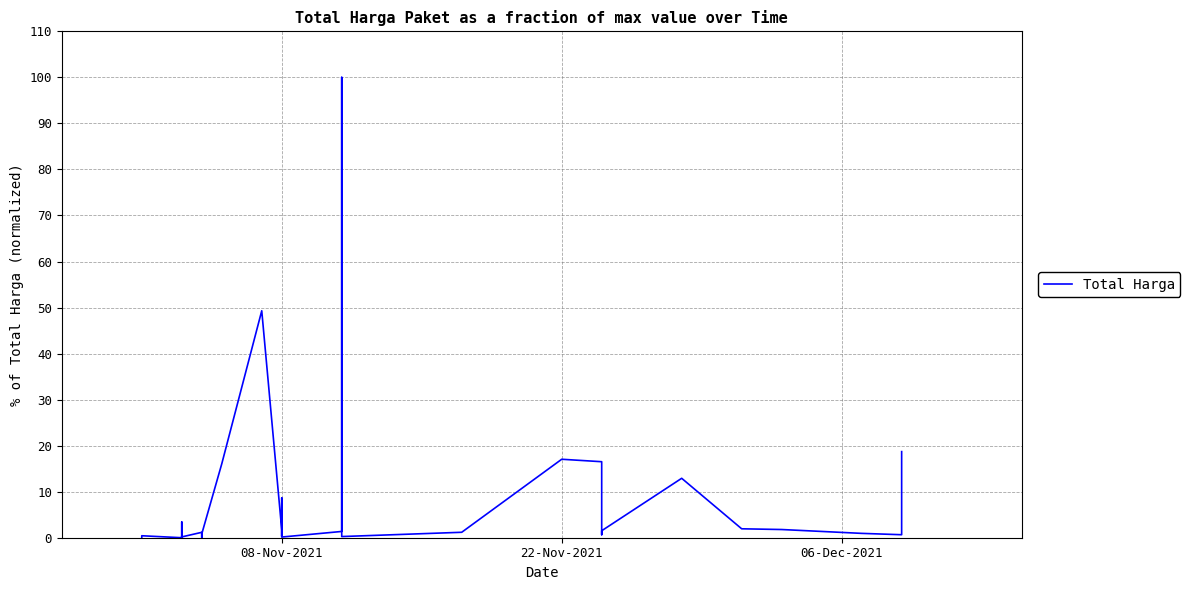

Is this an area chart (filled region under the line)?

No